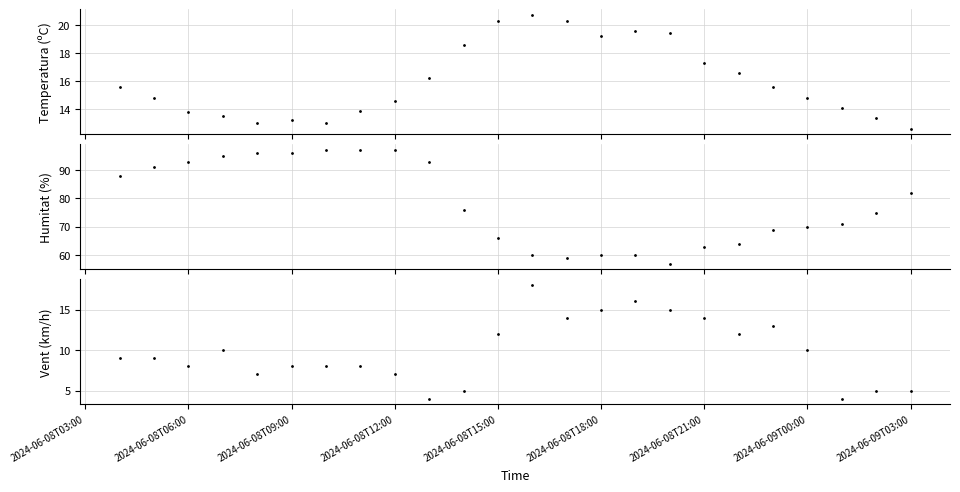

What is the sum of all Velocitat del vent (km/h) values?

236.0